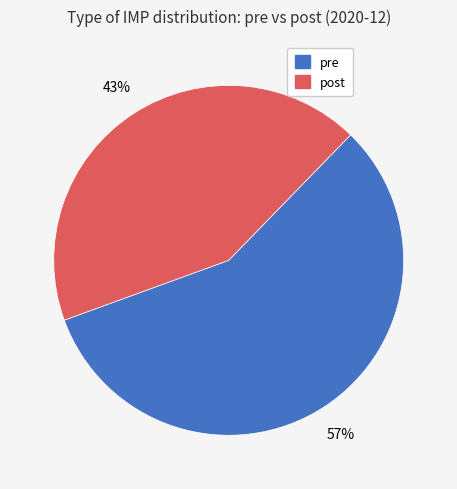

Rank the categories by value from highest to lowest.

pre, post